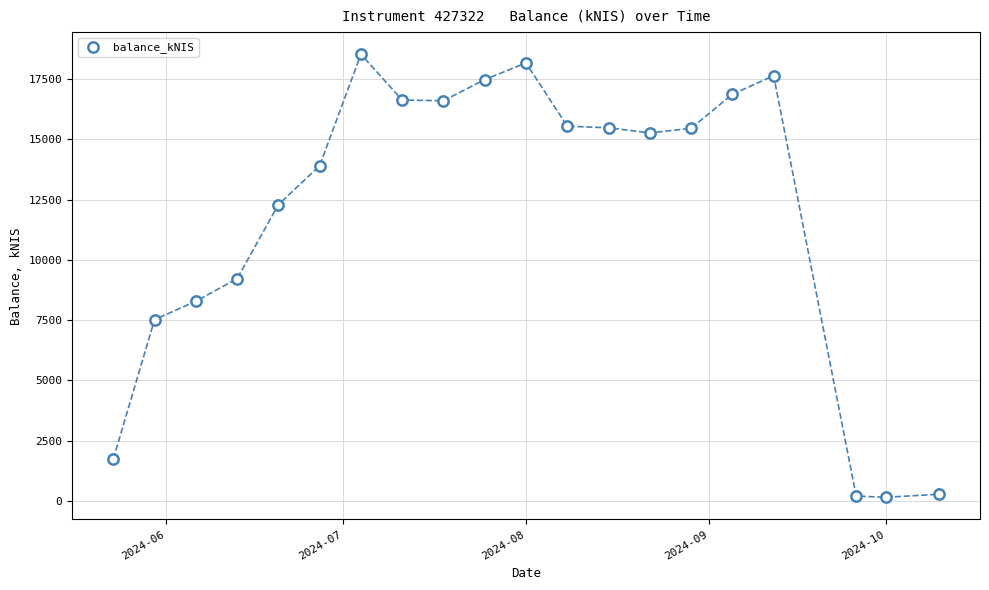

What is the range of Y values (max minus min)?

18384.2